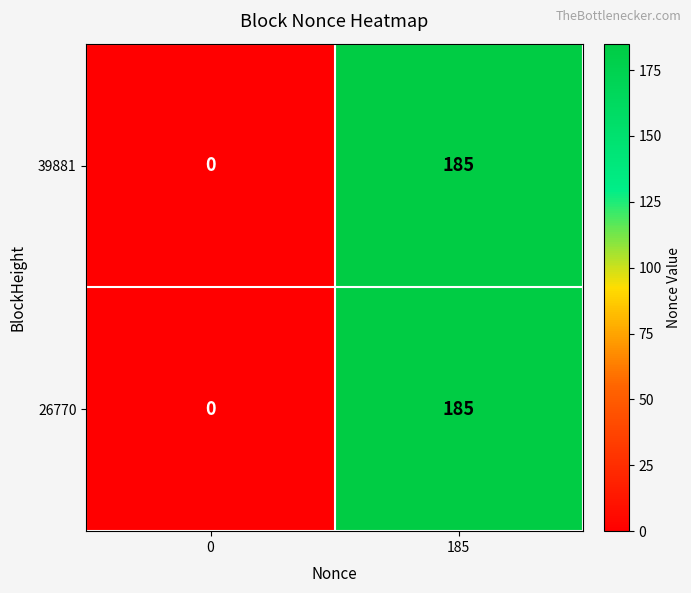

What is the total value across all series at 185?

370